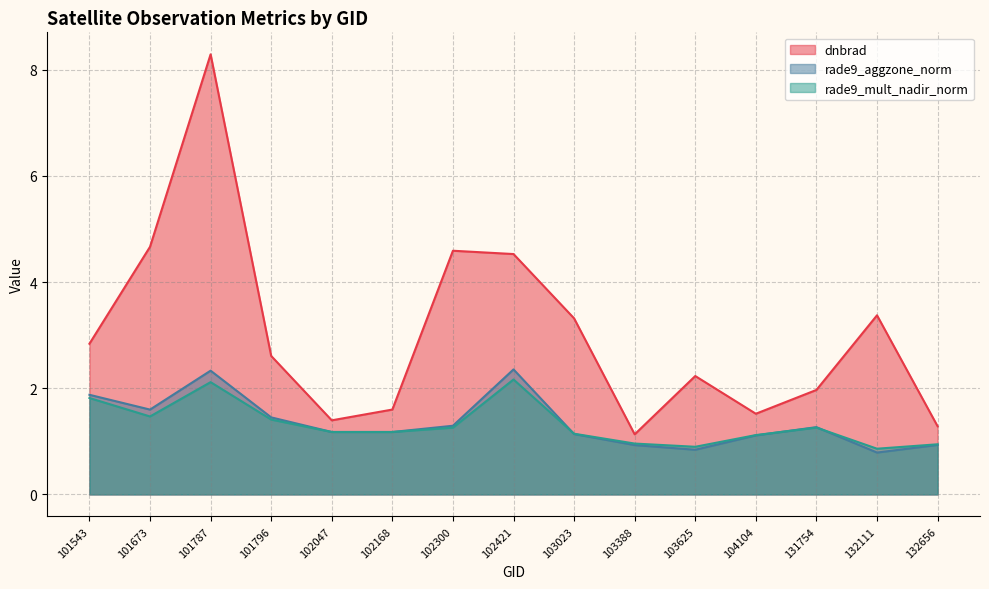

Between 101543 and 102300, which is larger?

102300